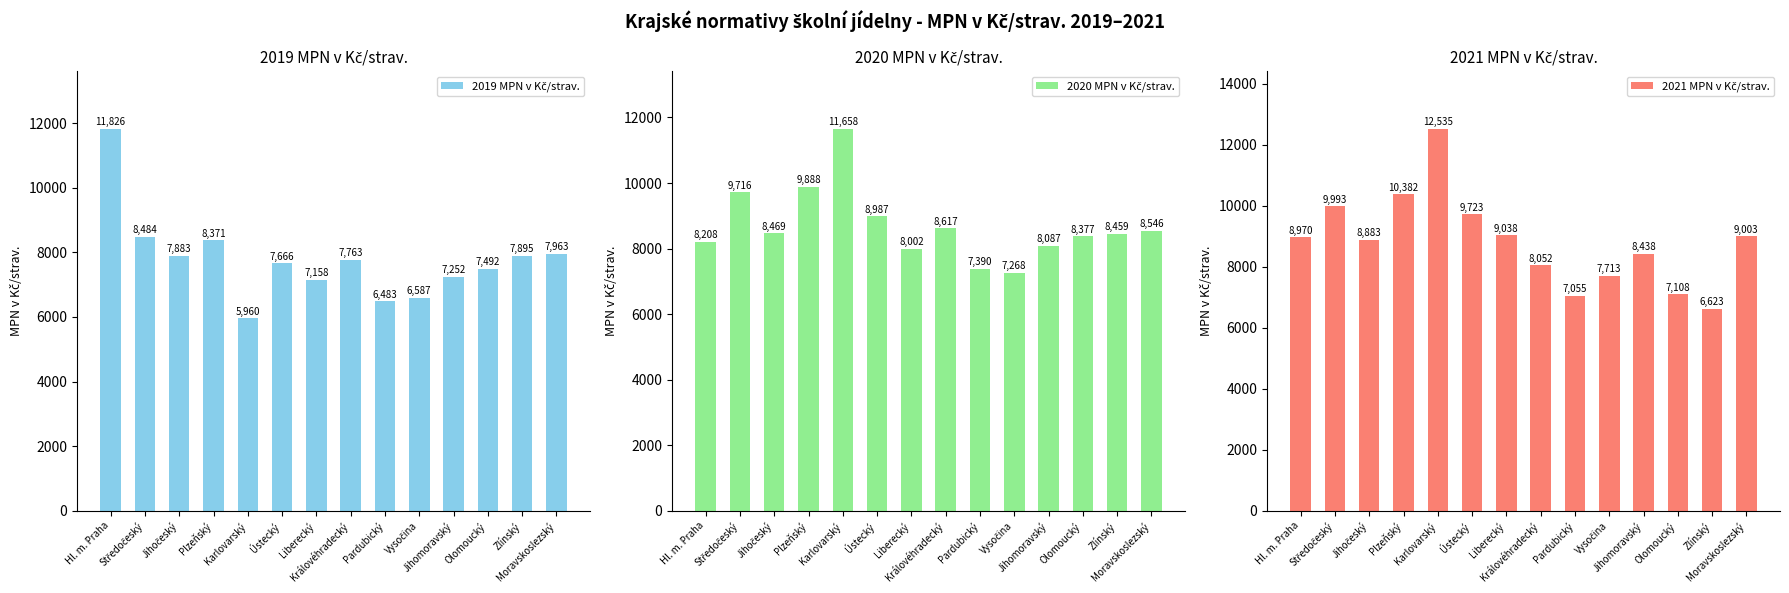

What is the difference between the highest and lowest values at Pardubický?

907